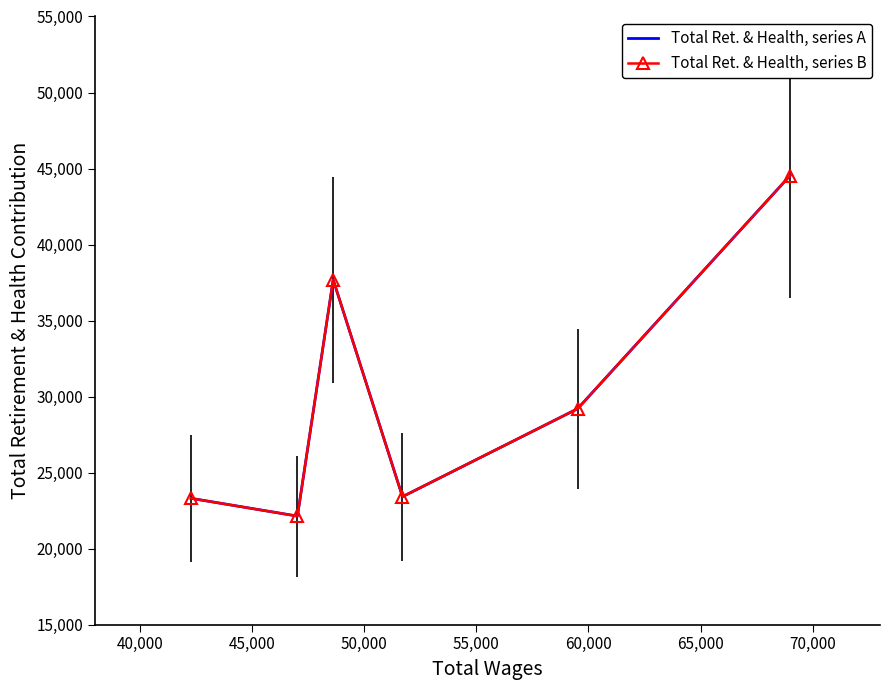

Which series changed the most between 45,000 and 55,000?

Total Ret. & Health, series A